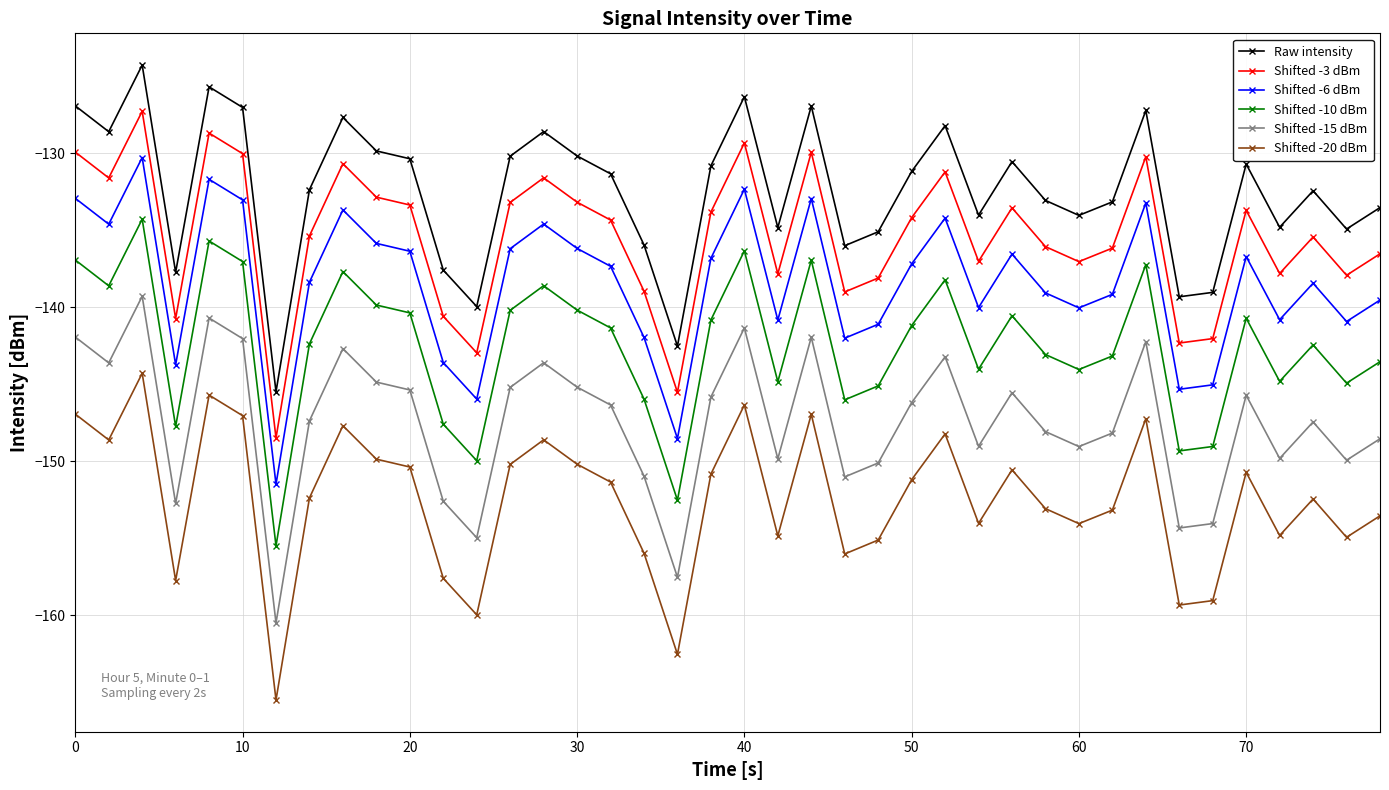

How many lines are shown in the chart?

6